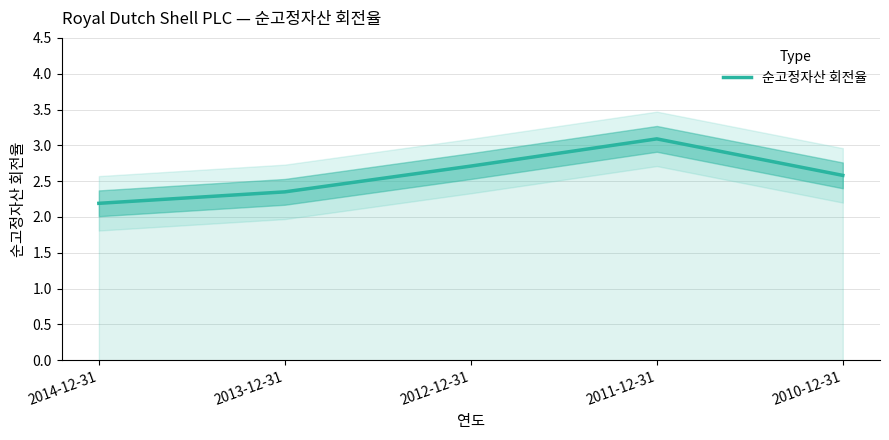

What is the change in value from 2012-12-31 to 2010-12-31?

-0.1